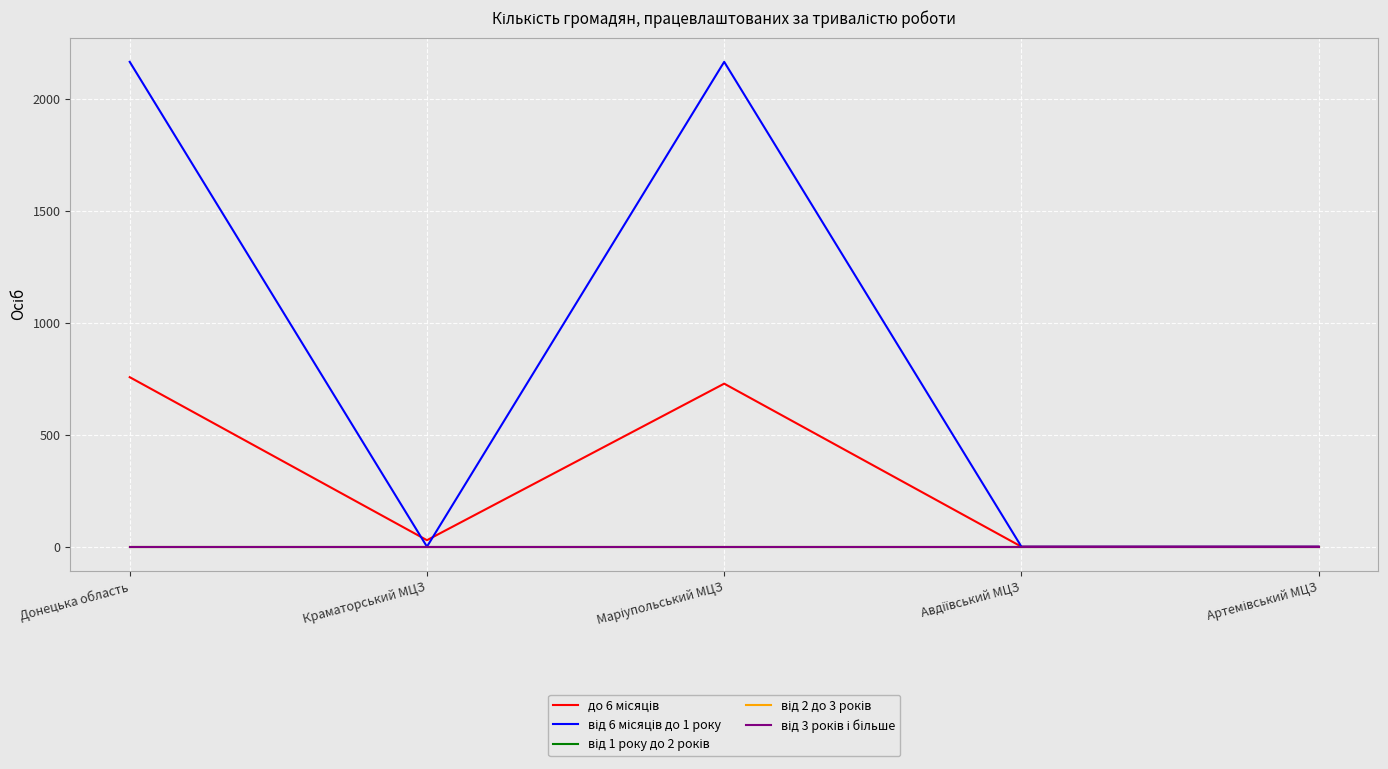

Does the chart display data point markers on the line(s)?

No